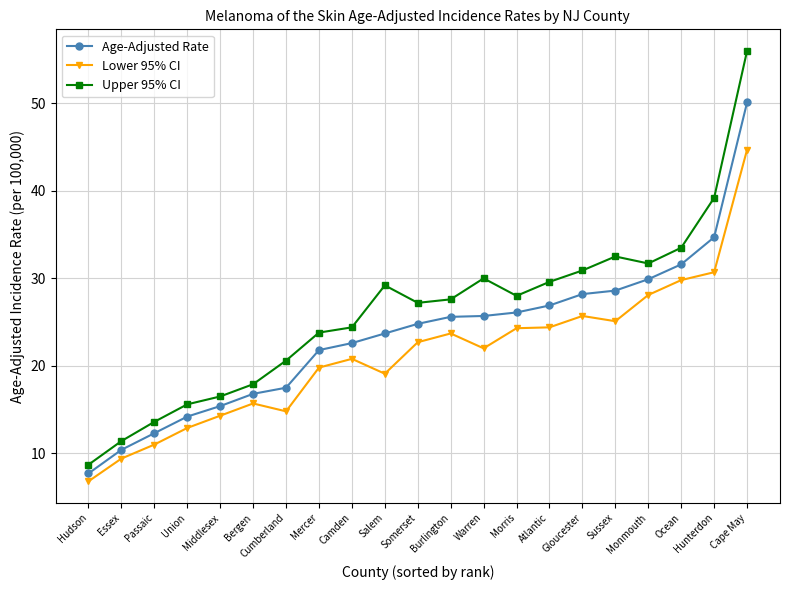

At Gloucester, list the series in order from smallest to largest.

Lower 95% CI, Age-Adjusted Rate, Upper 95% CI